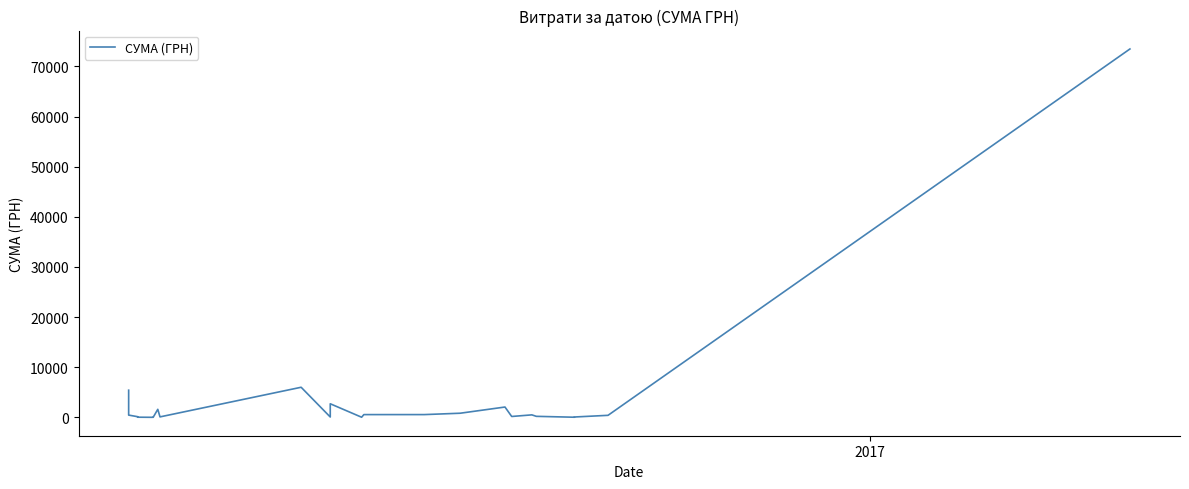

True or false: there are more than 2 points higher than both neighbors.

True